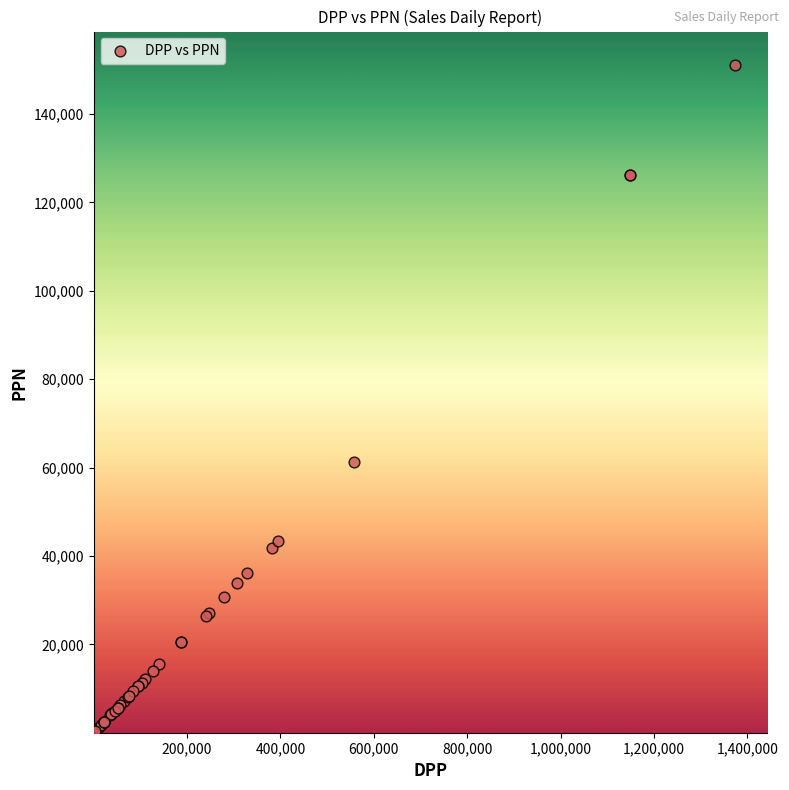

What Y value in the scatter plot is closest to 75769?

61233.5